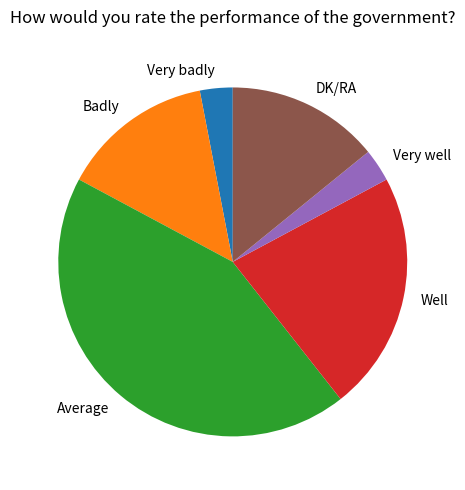

The Badly slice represents 2% of the pie. True or false?

False